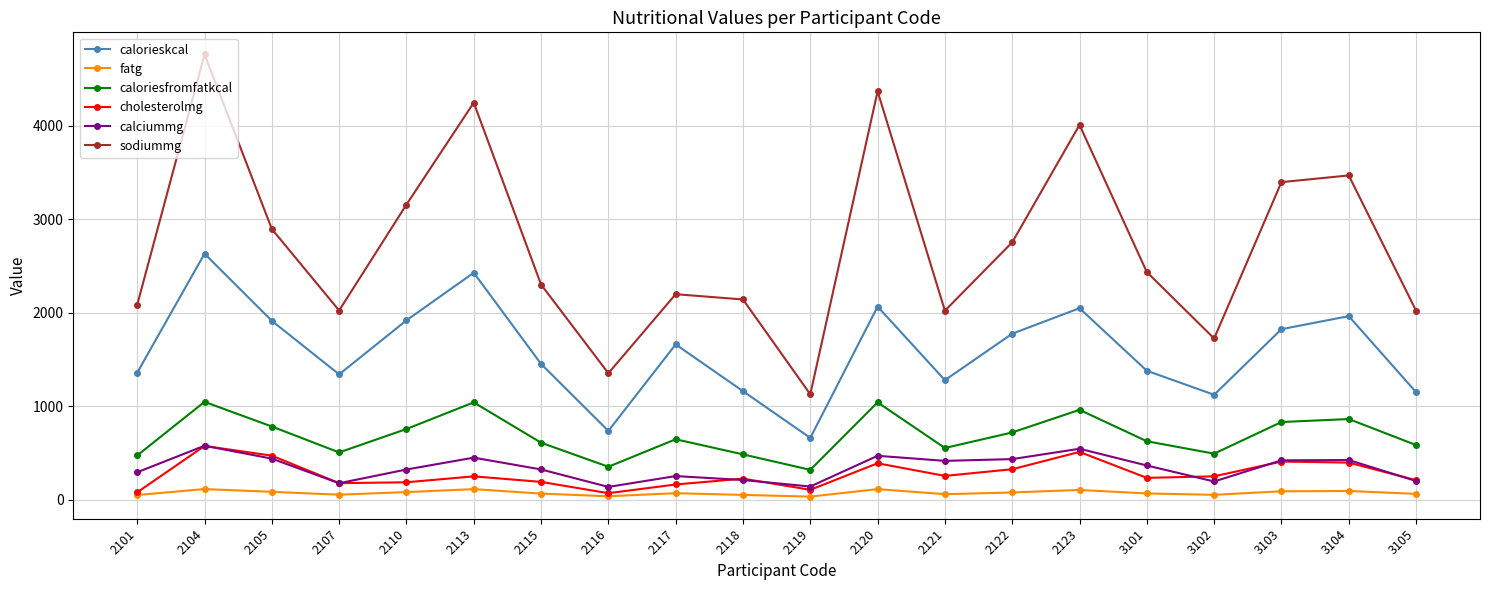

What is the difference between the second highest and minimum values in the caloriesfromfatkcal series?

721.4